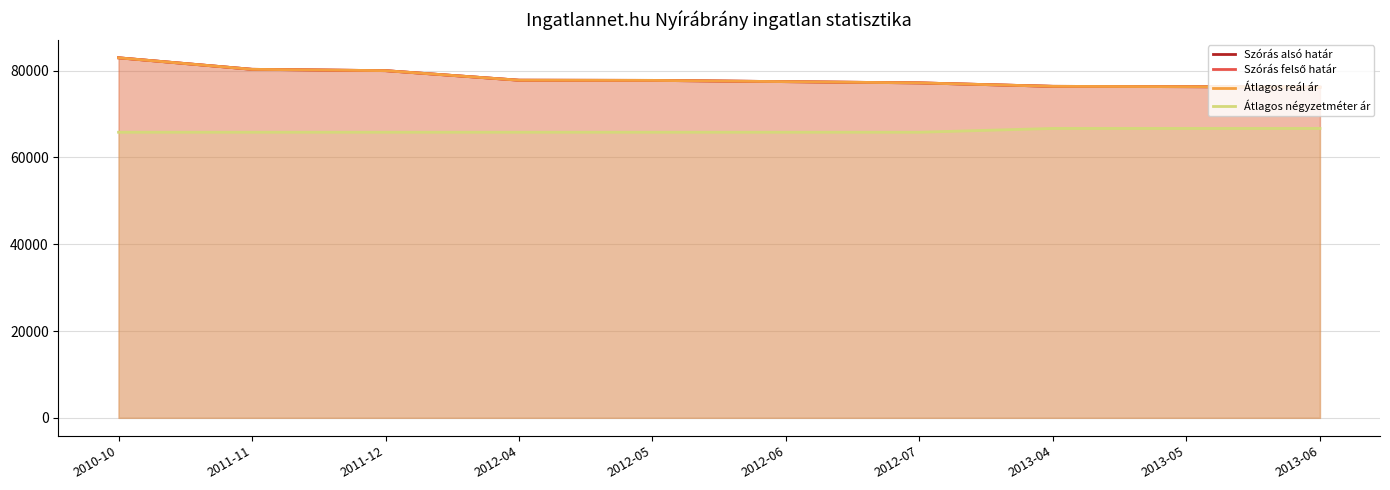

True or false: Szórás alsó határ and Szórás felső határ cross at least once.

False